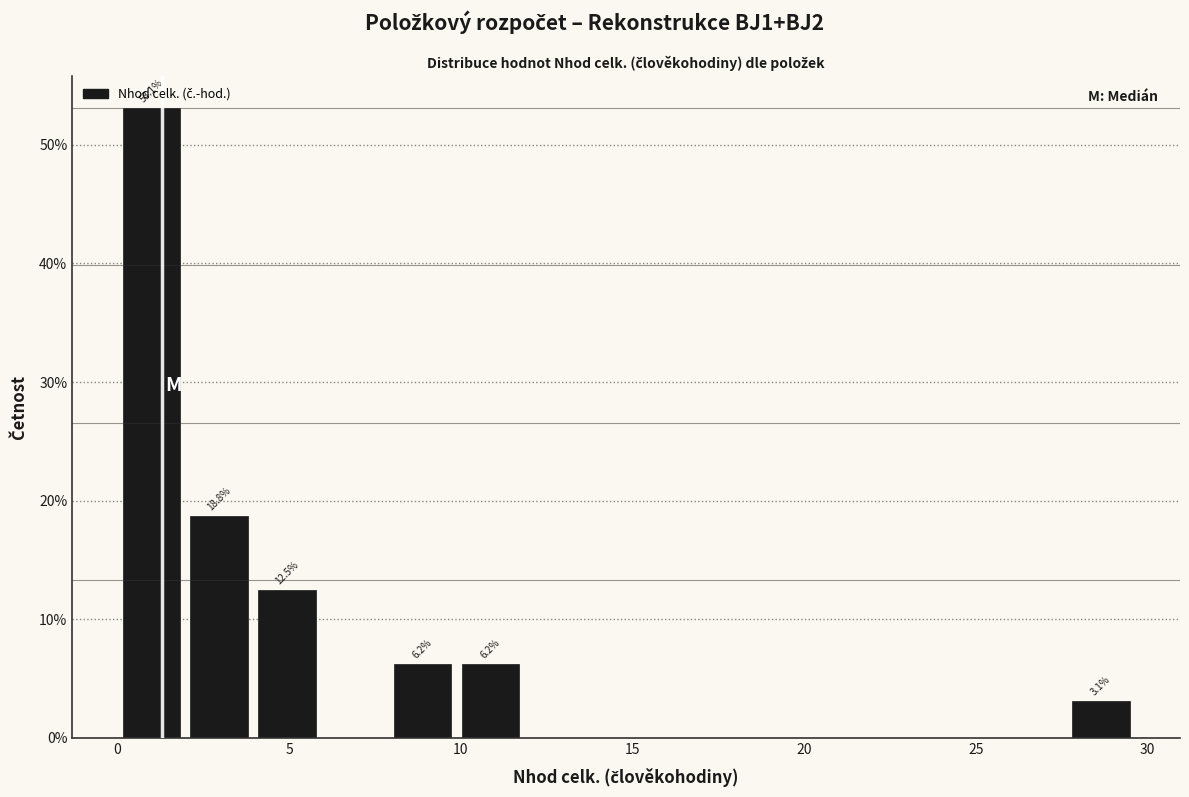

Around what value on the x-axis is the tallest bar? Give the approximate position of its centre, as read against the axis.

1.0